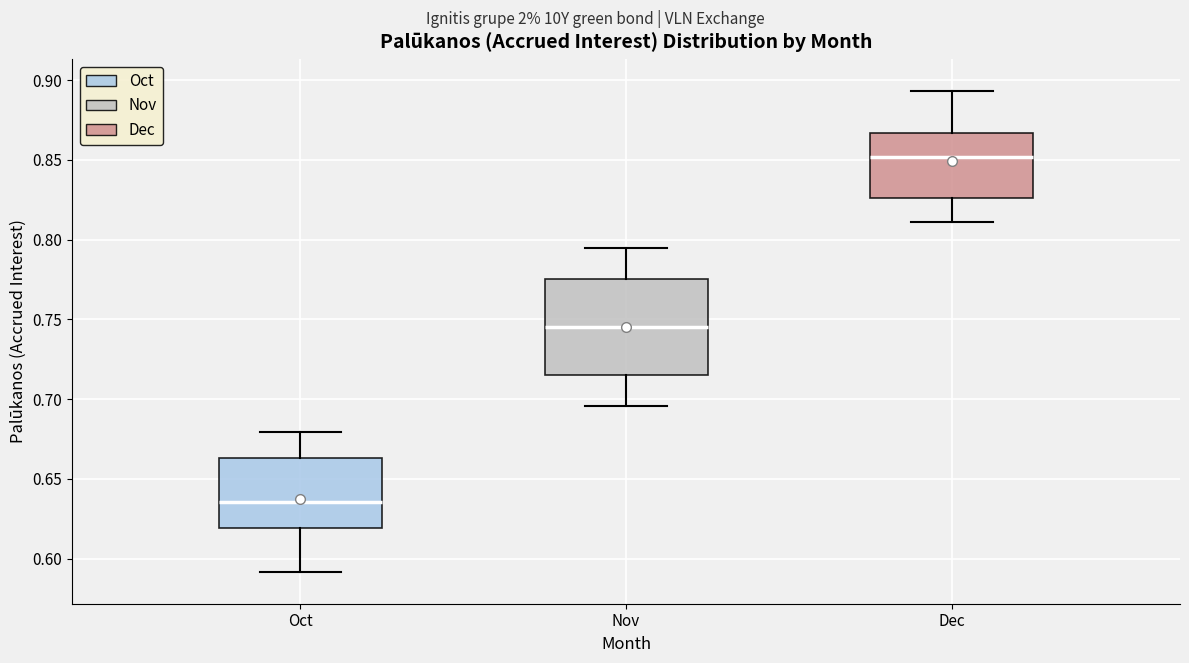

Which box has the lowest median line?

Oct